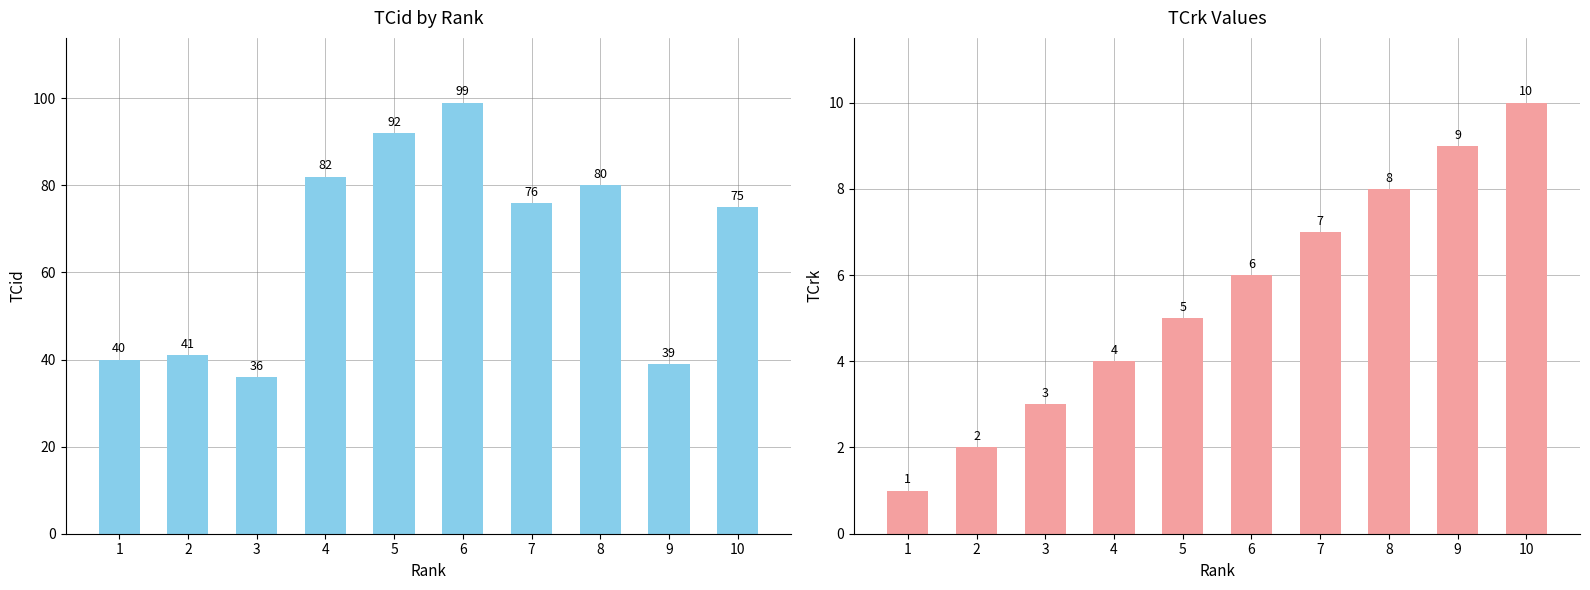

What is the difference between the maximum and minimum values in the TCid series?

63